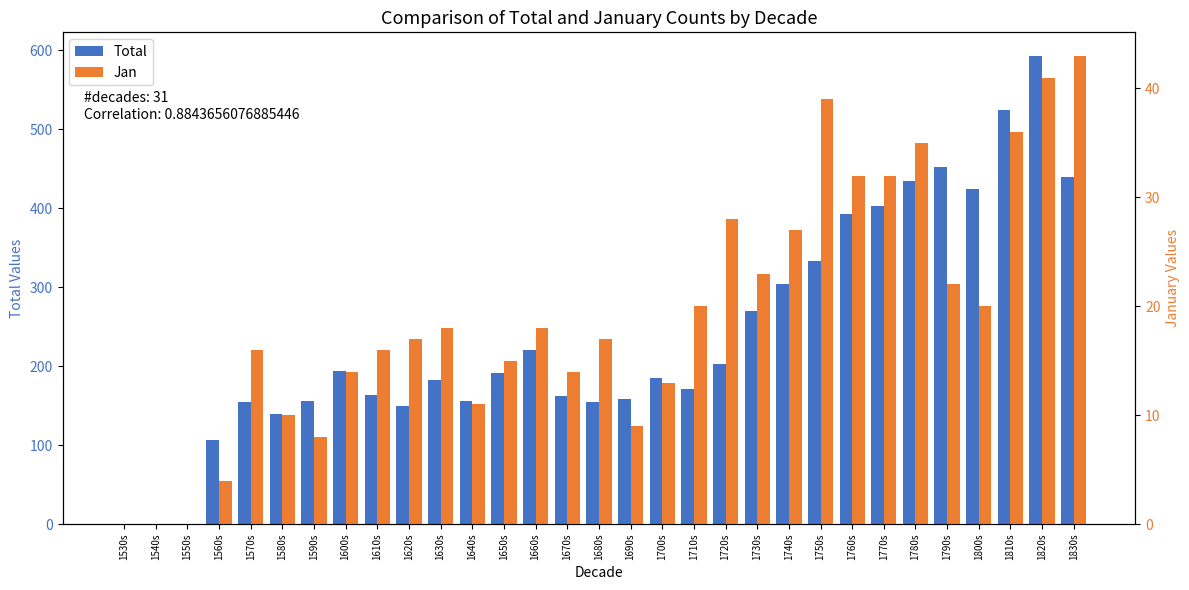

What is the maximum value for Total?

593